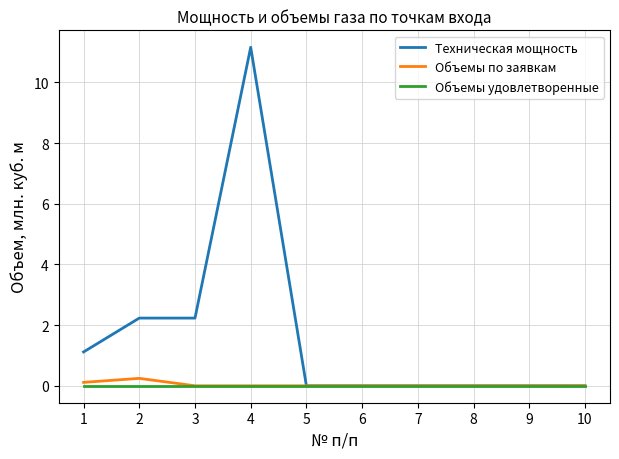

Which series has the largest total across all categories?

Техническая мощность